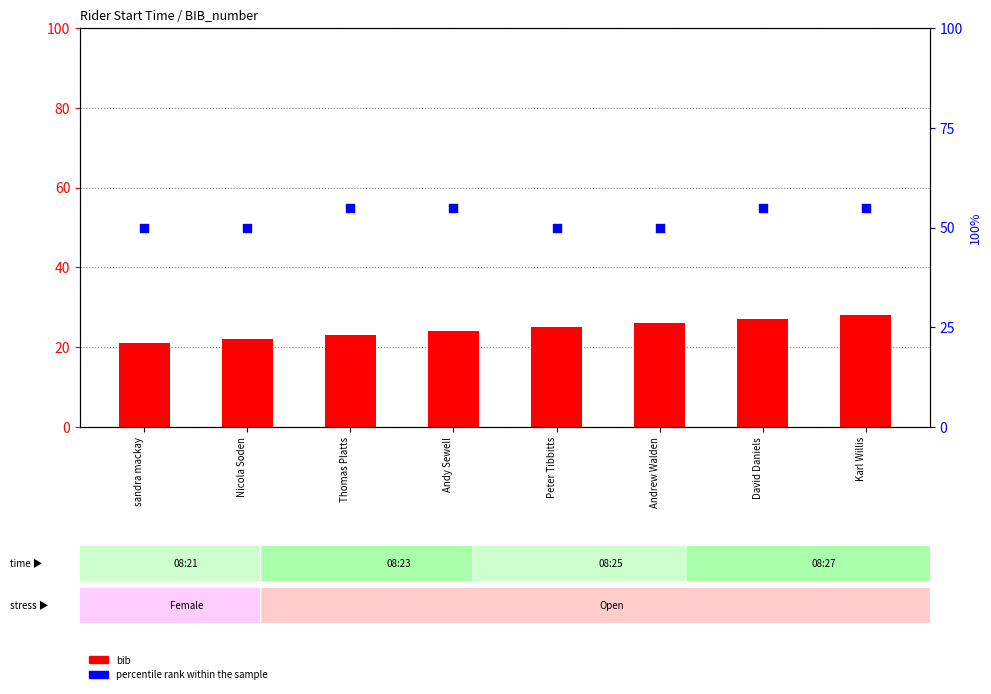

Which series has the largest total across all categories?

percentile rank within the sample